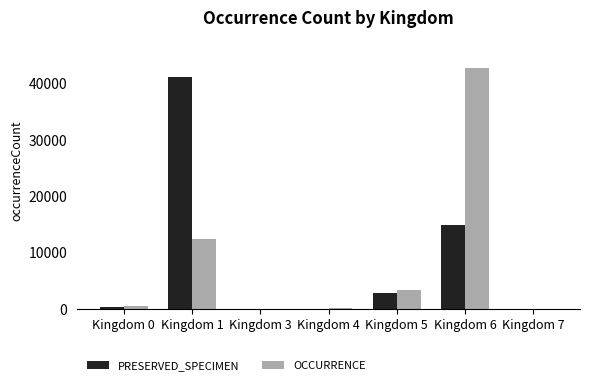

Between Kingdom 3 and Kingdom 6, which series saw the biggest shift?

OCCURRENCE